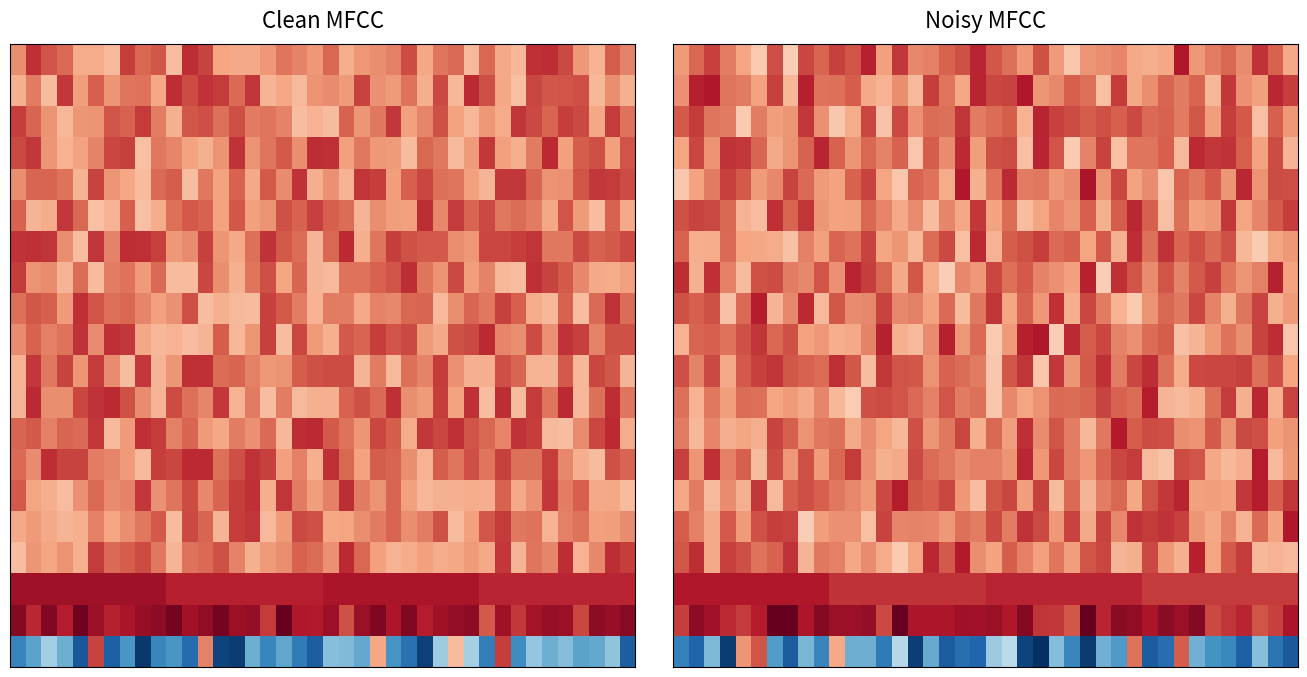

What is the smallest value displayed?

-1.0